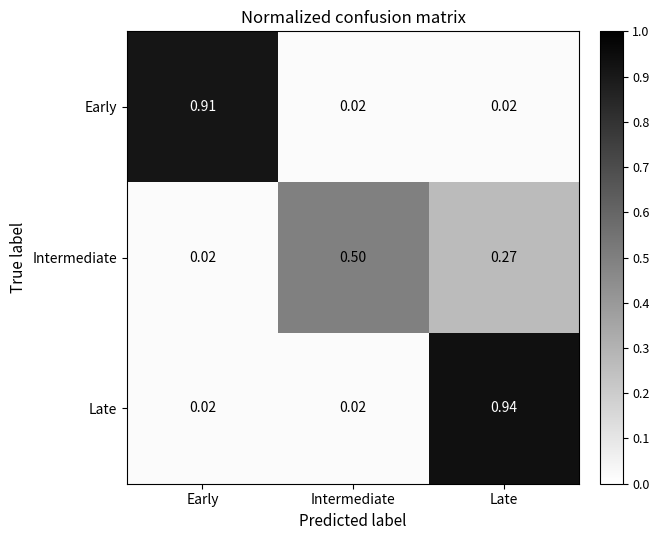

Which series has the largest total across all categories?

Late